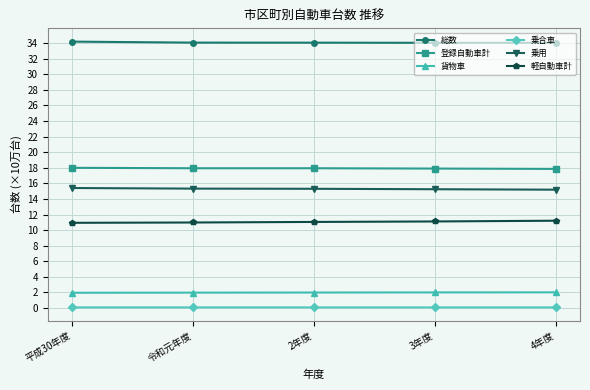

What position from the left is 3年度?

4